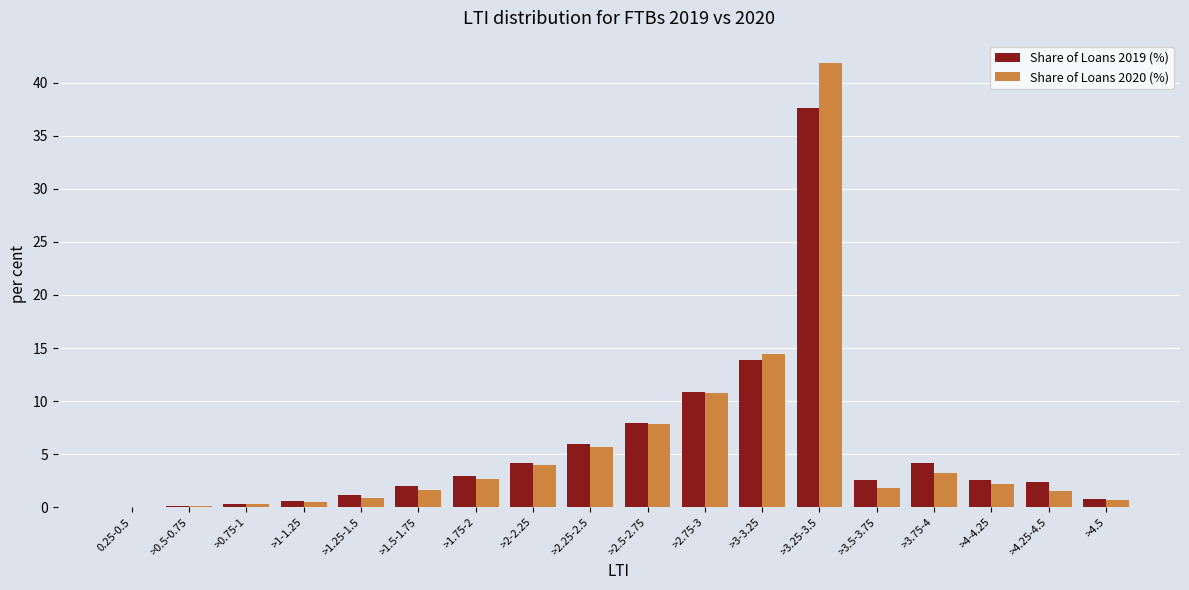

Which category has the highest value in the Share of Loans 2020 (%) series?

>3.25-3.5